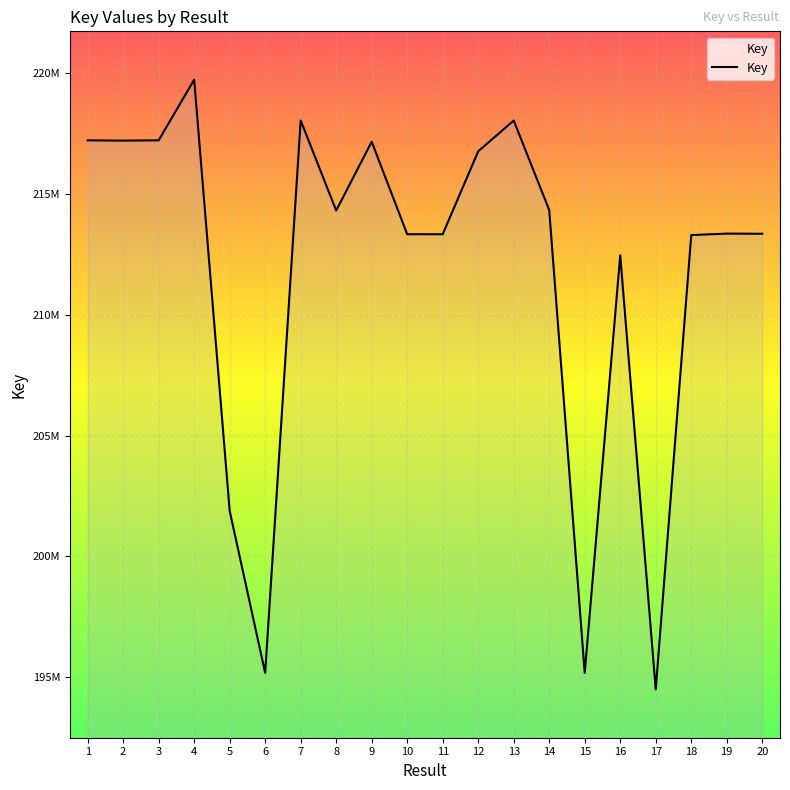

What is the difference between the maximum and minimum values?

25249161